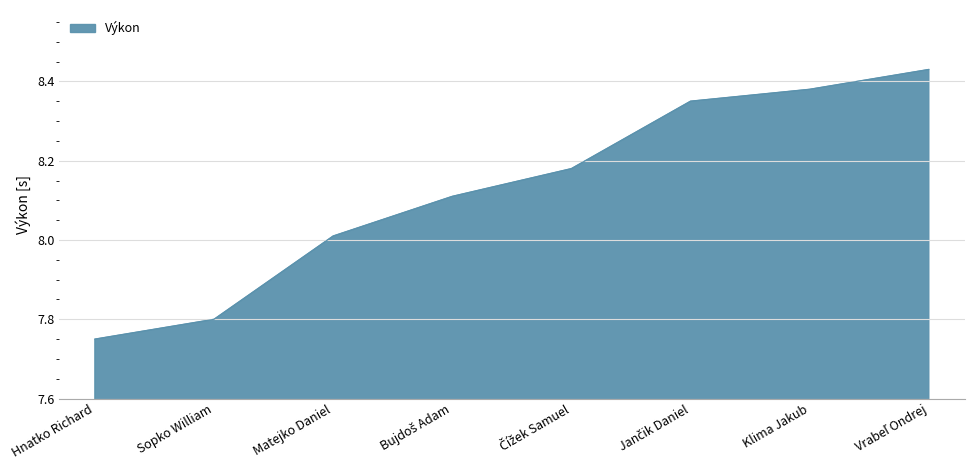

What is the sum of all values?

65.0